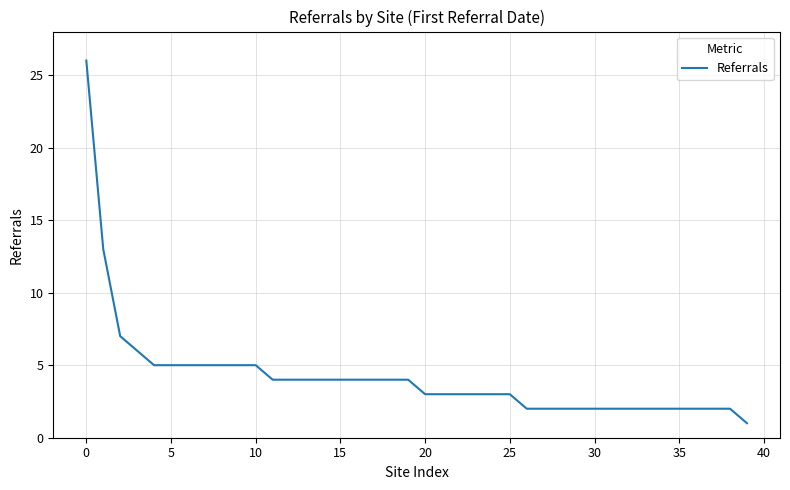

What is the greatest value displayed?

26